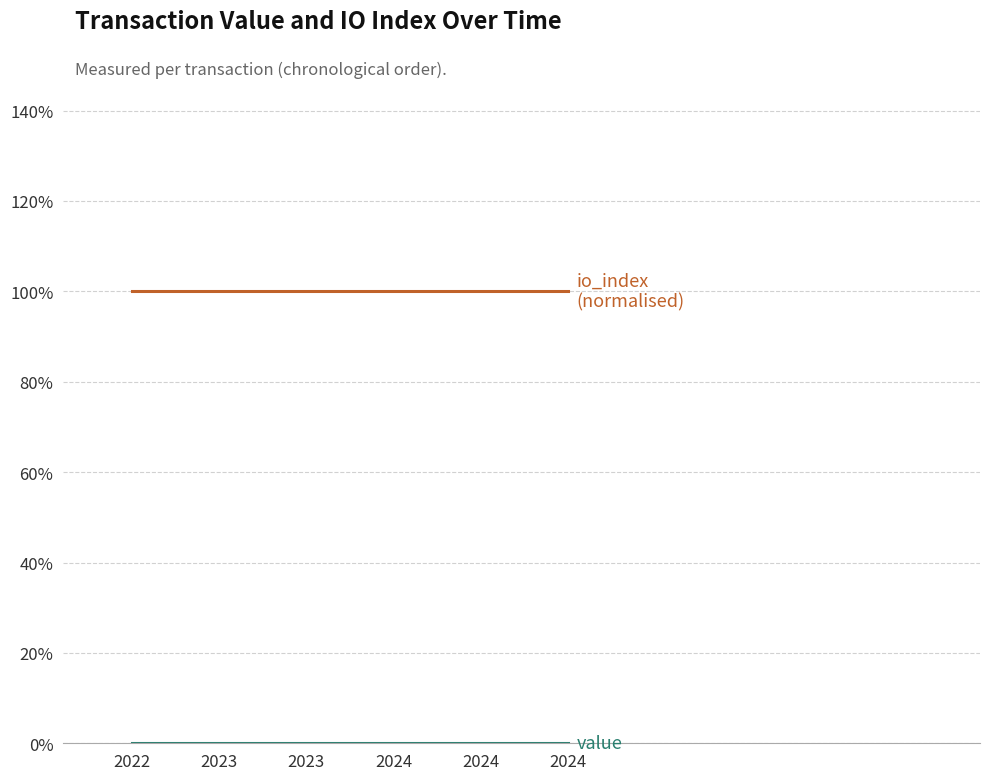

Does the chart display data point markers on the line(s)?

No